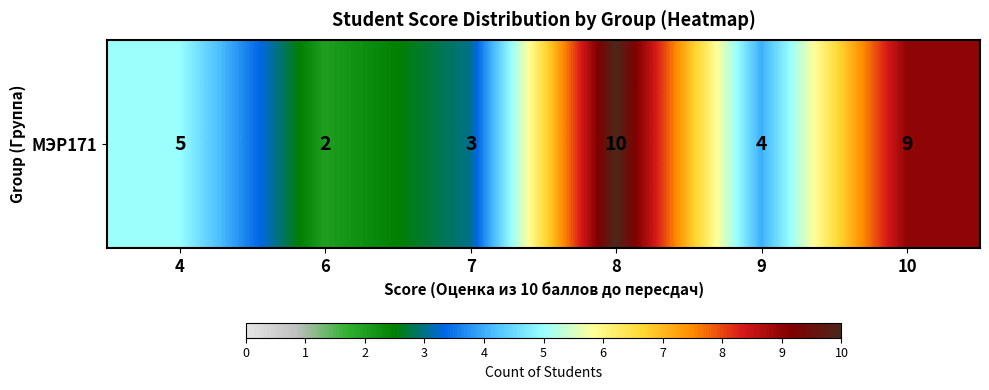

Between 6 and 4, which is larger?

4